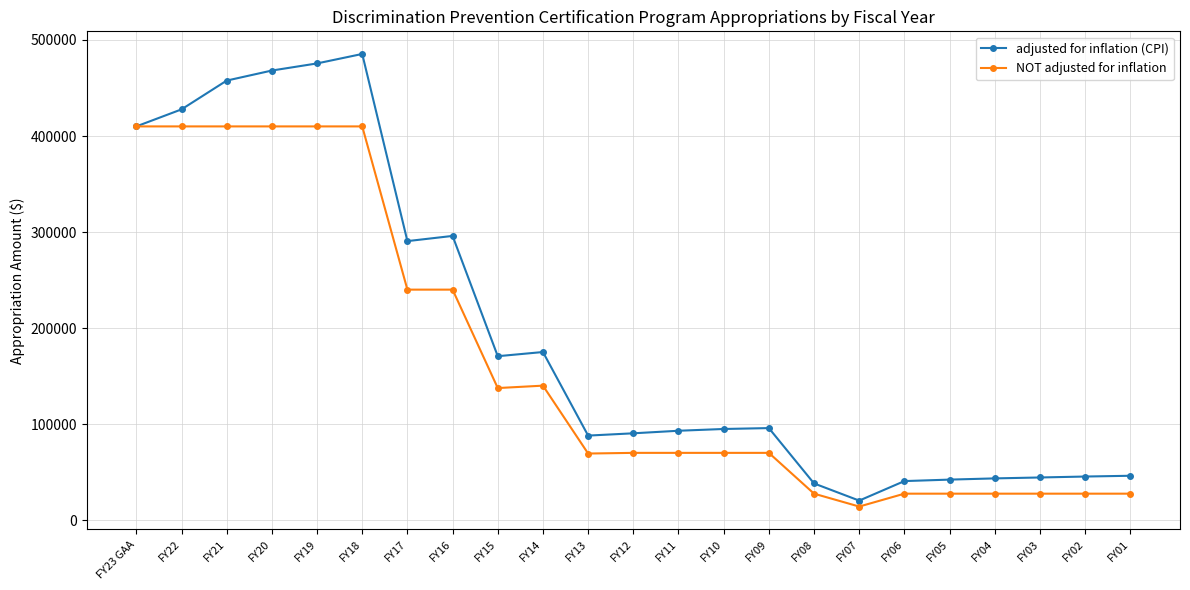

What are all the series names shown in the legend?

adjusted for inflation (CPI), NOT adjusted for inflation